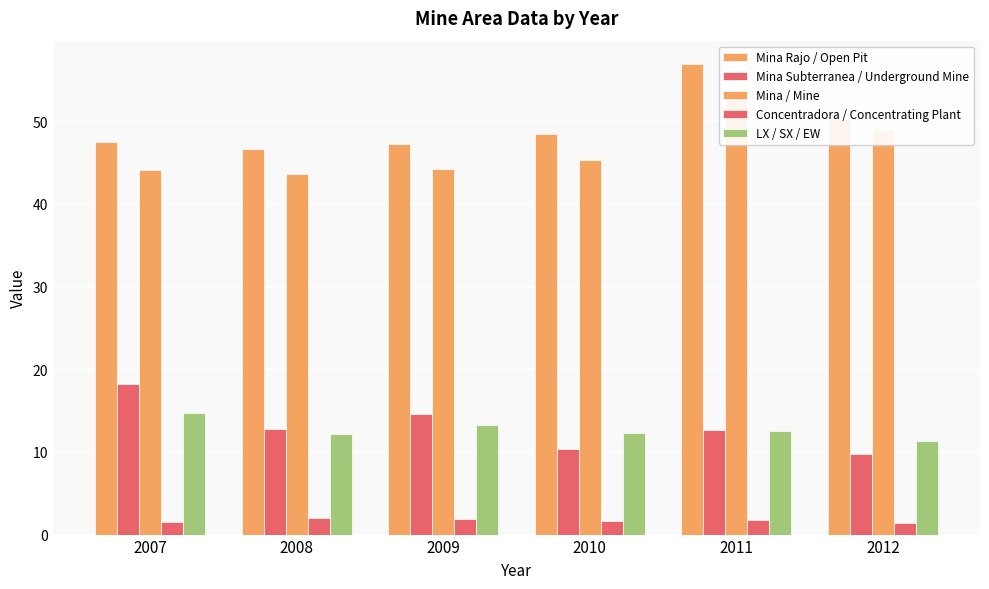

Between 2010 and 2012, which series saw the biggest shift?

Mina / Mine